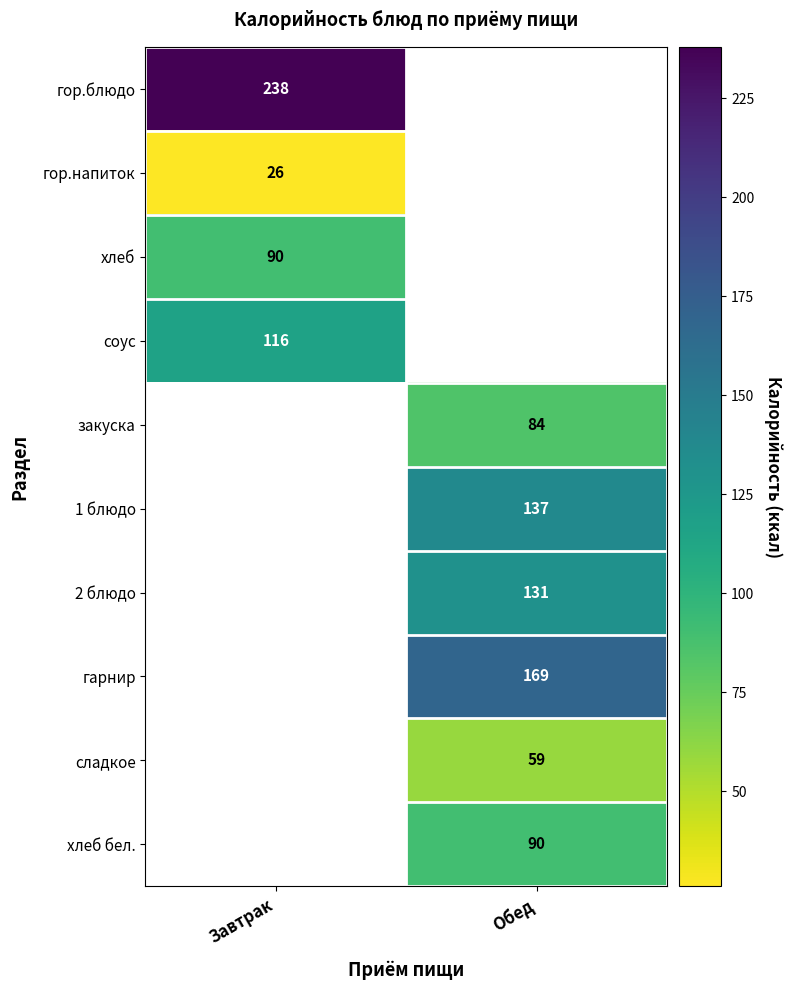

True or false: закуска has a value of 84 at Обед.

True